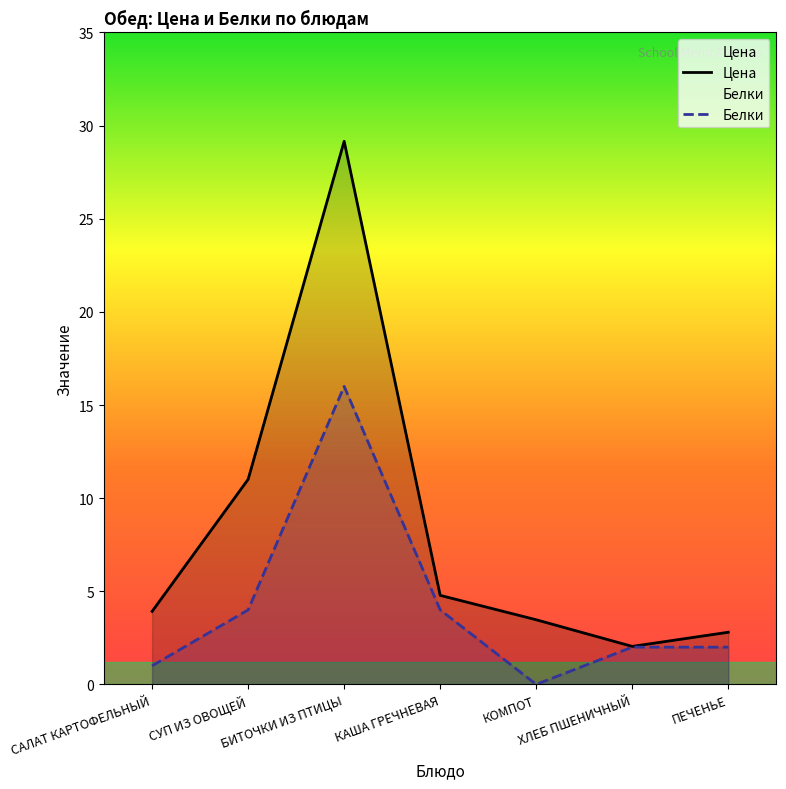

Reading left to right, list all the values displayed in this chart.

Цена: САЛАТ КАРТОФЕЛЬНЫЙ=3.9	СУП ИЗ ОВОЩЕЙ=11.0	БИТОЧКИ ИЗ ПТИЦЫ=29.2	КАША ГРЕЧНЕВАЯ=4.8	КОМПОТ=3.5	ХЛЕБ ПШЕНИЧНЫЙ=2.0	ПЕЧЕНЬЕ=2.8
Белки: САЛАТ КАРТОФЕЛЬНЫЙ=1.0	СУП ИЗ ОВОЩЕЙ=4.0	БИТОЧКИ ИЗ ПТИЦЫ=16.0	КАША ГРЕЧНЕВАЯ=4.0	КОМПОТ=0.0	ХЛЕБ ПШЕНИЧНЫЙ=2.0	ПЕЧЕНЬЕ=2.0